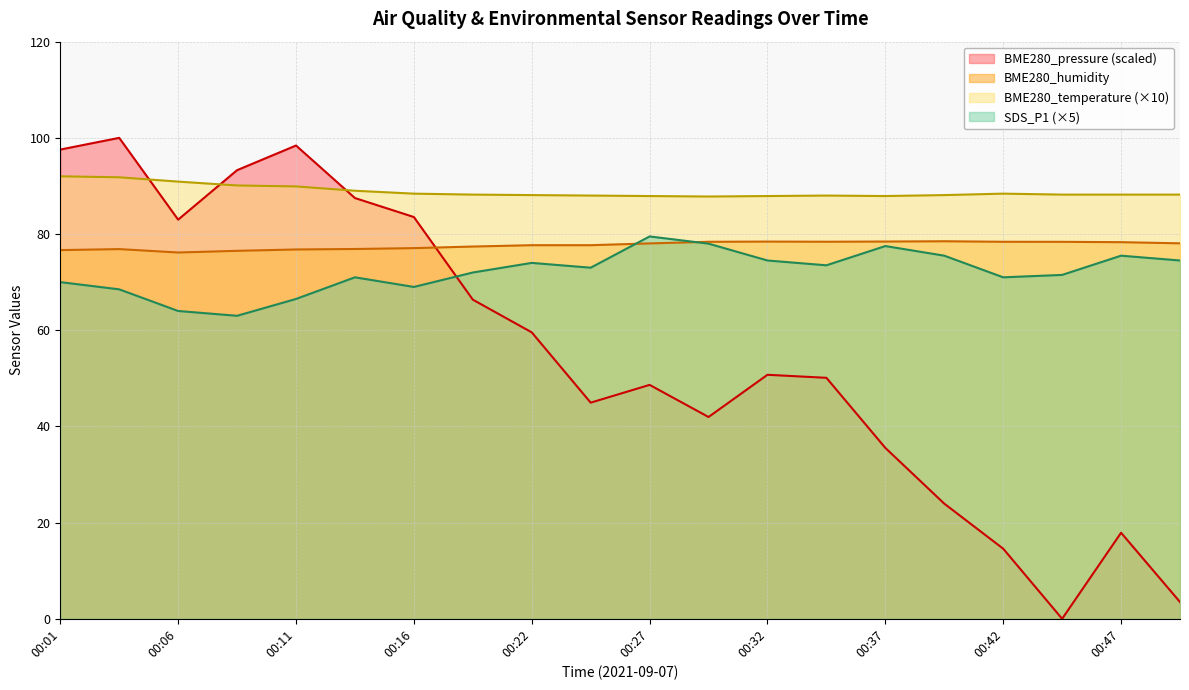

Reading left to right, extract all data points from this chart.

BME280_pressure: 97.6	100.0	83.0	93.3	98.4	87.5	83.5	66.4	59.6	44.9	48.6	42.0	50.7	50.1	35.5	23.9	14.6	0.0	17.9	3.5
BME280_humidity: 76.7	76.9	76.2	76.5	76.8	76.9	77.1	77.4	77.7	77.7	78.0	78.4	78.4	78.4	78.4	78.5	78.4	78.4	78.3	78.1
BME280_temperature: 92.0	91.8	90.9	90.1	89.9	89.0	88.4	88.2	88.1	88.0	87.9	87.8	87.9	88.0	87.9	88.1	88.4	88.2	88.2	88.2
SDS_P1: 70.0	68.5	64.0	63.0	66.5	71.0	69.0	72.0	74.0	73.0	79.5	78.0	74.5	73.5	77.5	75.5	71.0	71.5	75.5	74.5